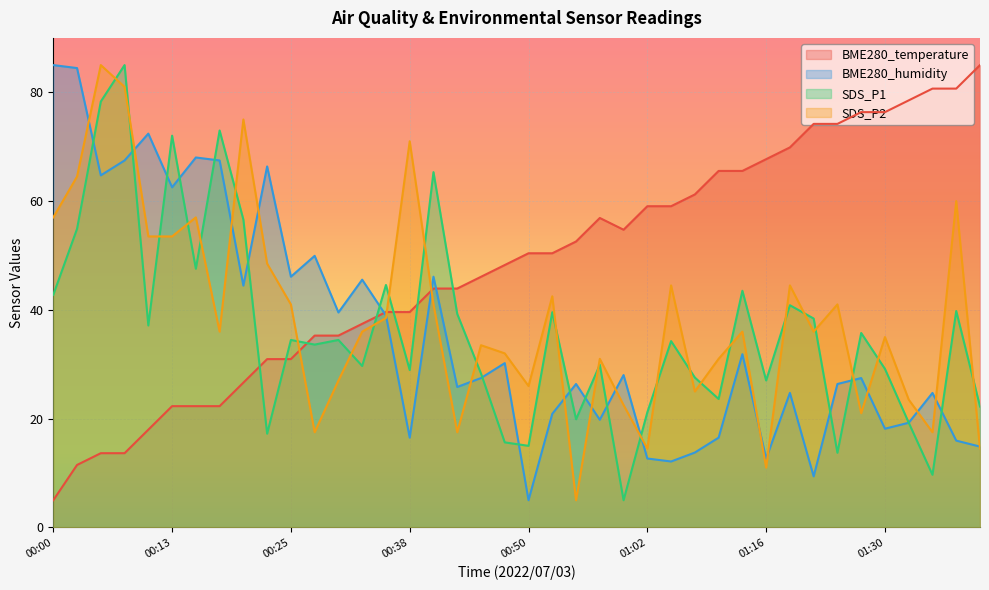

Where is BME280_humidity nearest to the value 45?

00:20